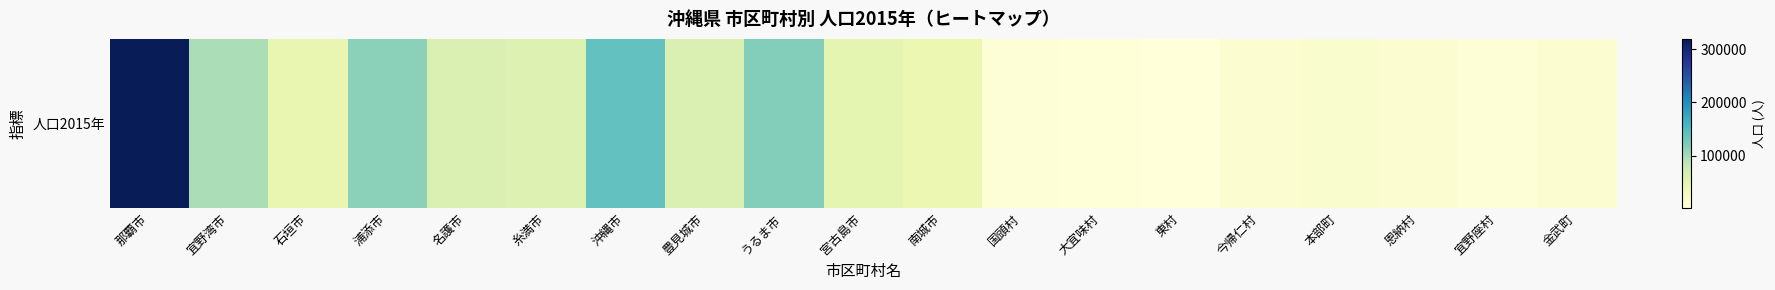

Reading left to right, transcribe all the data shown in this chart.

那覇市=319435	宜野湾市=96243	石垣市=47564	浦添市=114232	名護市=61674	糸満市=58547	沖縄市=139279	豊見城市=61119	うるま市=118898	宮古島市=51186	南城市=42016	国頭村=4908	大宜味村=3060	東村=1720	今帰仁村=9531	本部町=13536	恩納村=10652	宜野座村=5597	金武町=11232